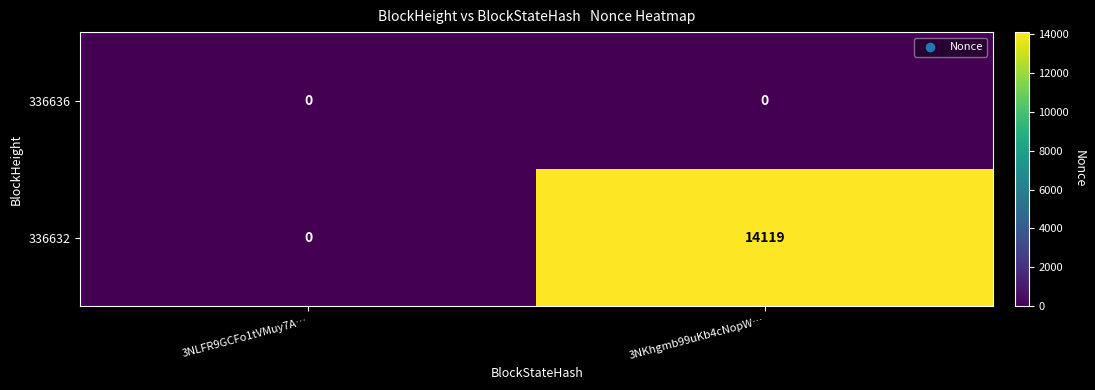

Reading left to right, list all the values displayed in this chart.

336636: 0	0
336632: 0	14119